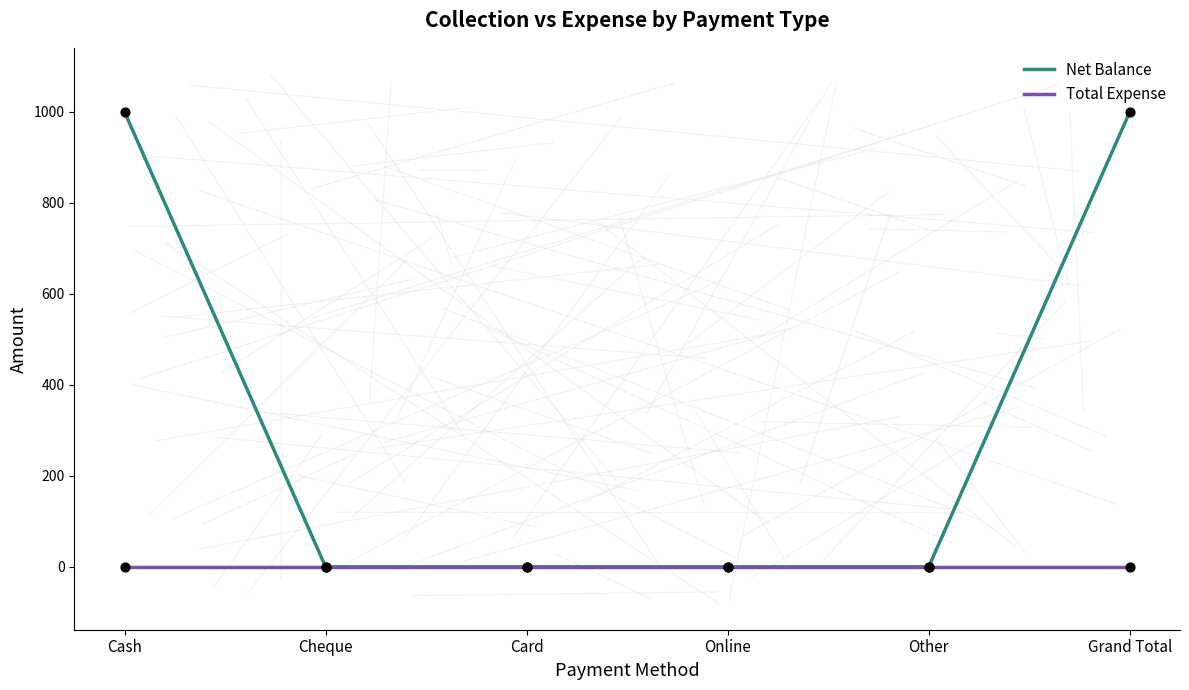

Is the value of Net Balance at Cash greater than the value of Total Expense at Other?

Yes